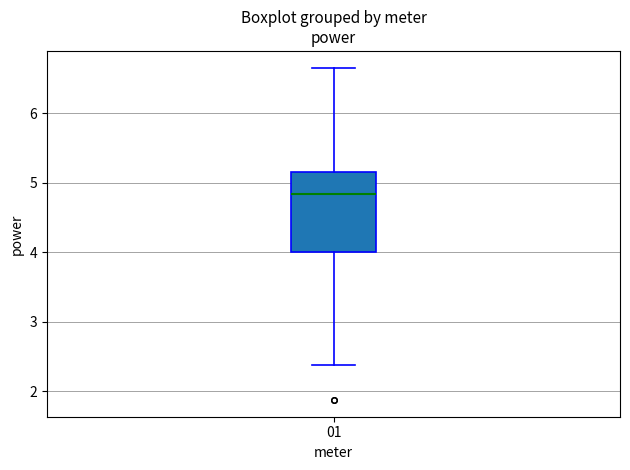

Read this box plot against the y-axis: the position of the median line, the range covered by the box, and the ends of both whiskers. The values are not printed on the chart, so give them approximately, as read against the axis.

median 4.8, box 4.0 to 5.2, whiskers 2.4 to 6.7